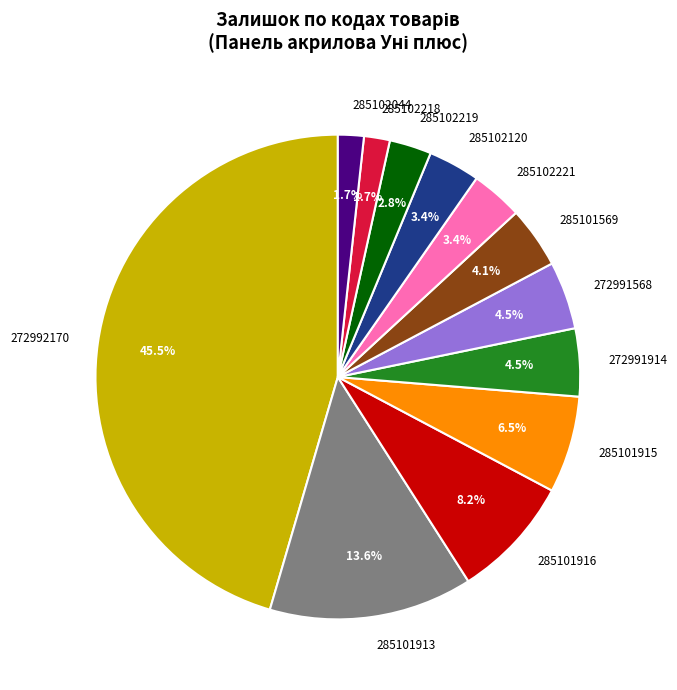

Count the number of slices in the pie.

12